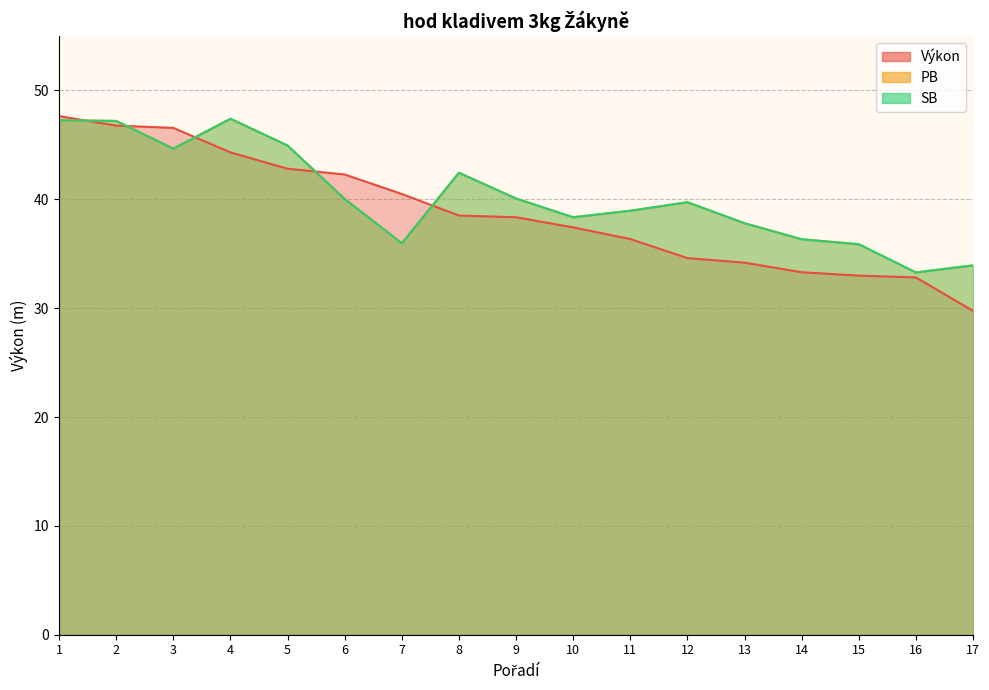

At which category is the sum across all series the highest?

1